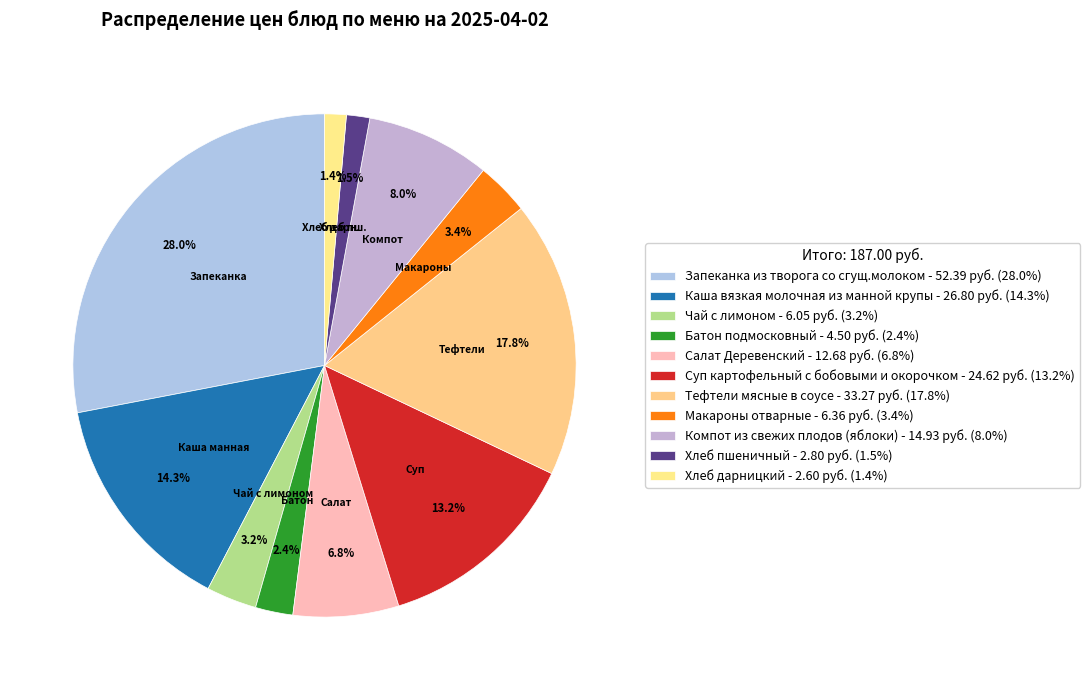

Which category has the smallest portion of the pie?

Хлеб дарницкий